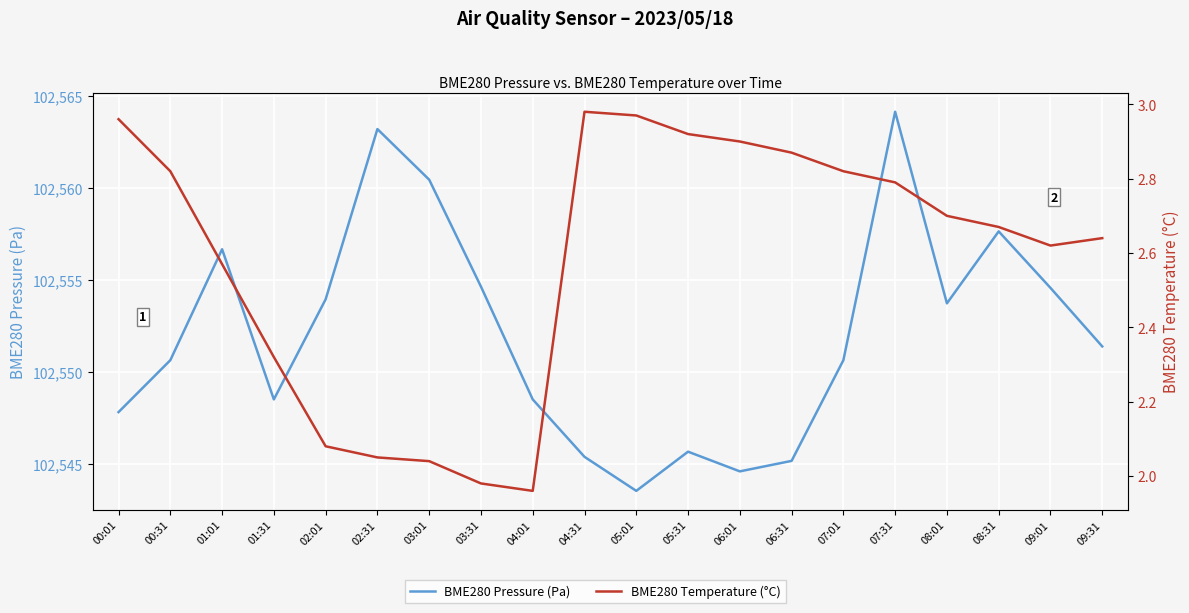

Which series has the largest range (max minus min)?

BME280 Pressure (Pa)